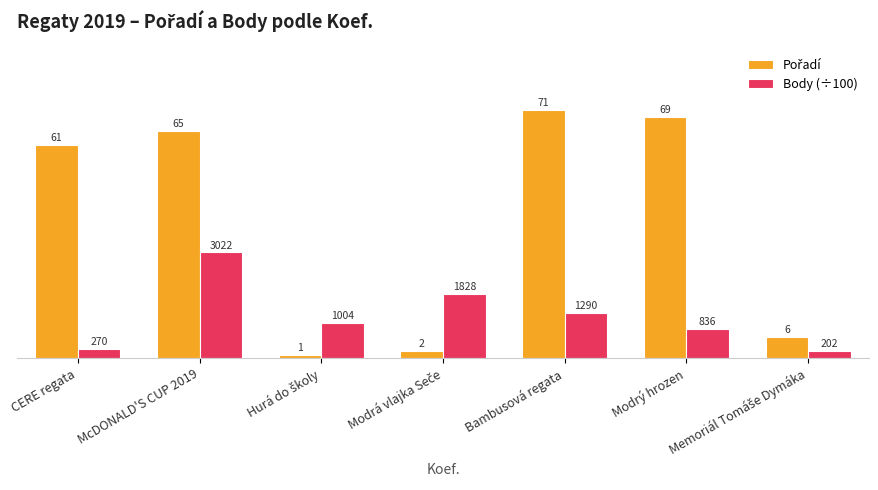

At which category is the sum across all series the highest?

McDONALD'S CUP 2019